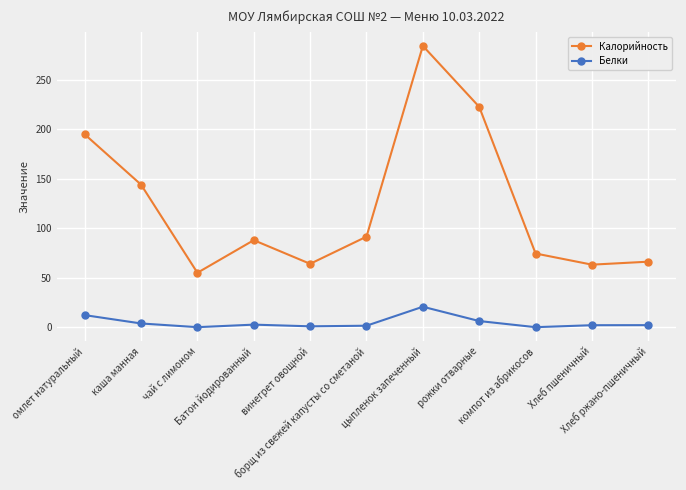

What are all the series names shown in the legend?

Калорийность, Белки